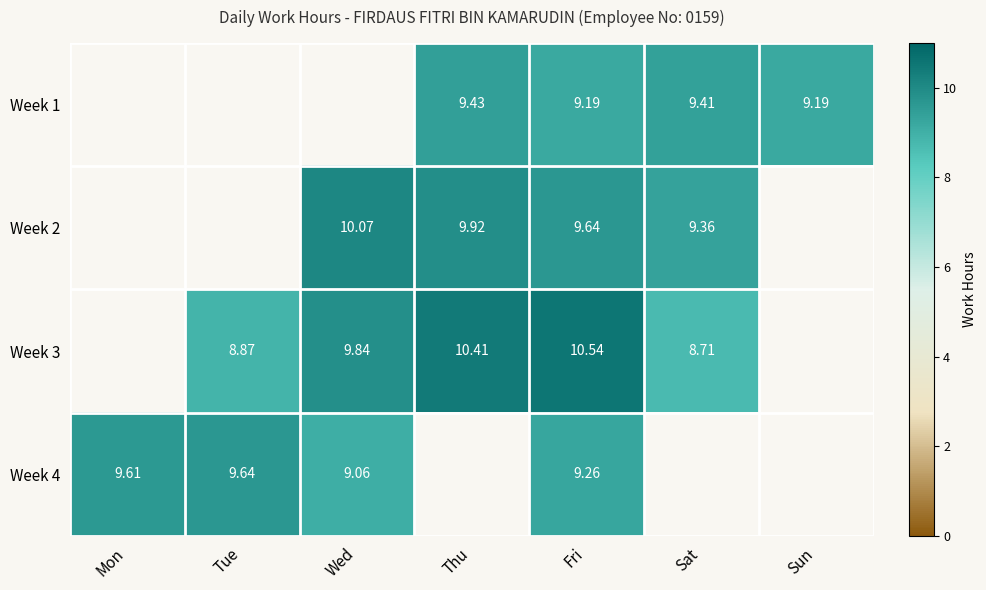

The value of Week 3 at Thu is 3.8. True or false?

False